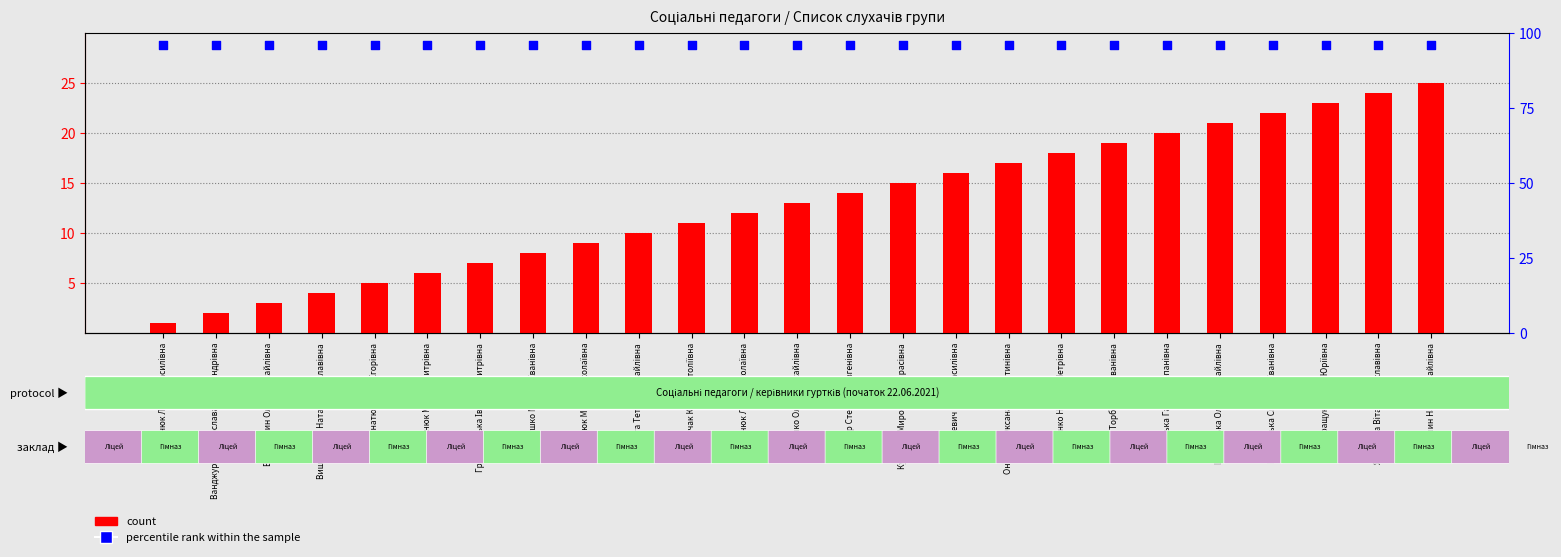

Is the value of percentile rank within the sample at Шулевська Ольга Михайлівна greater than the value of count at Дутчак Юлія Анатоліївна?

Yes